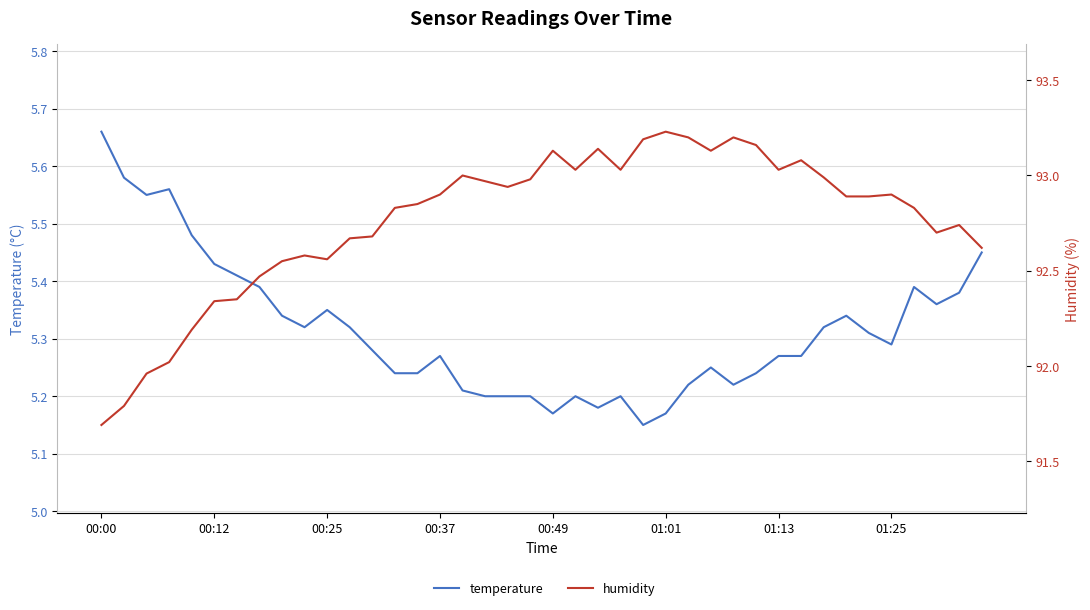

True or false: humidity and temperature intersect in this chart.

False